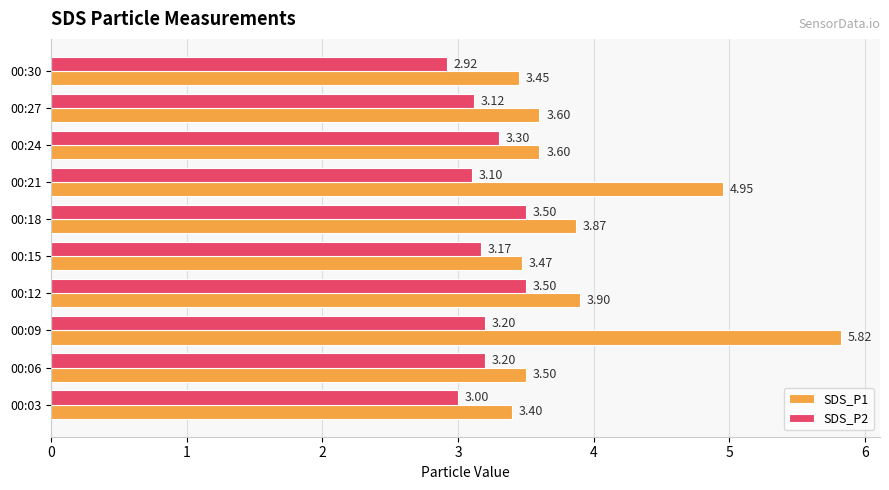

Which series has the widest spread of values?

SDS_P1